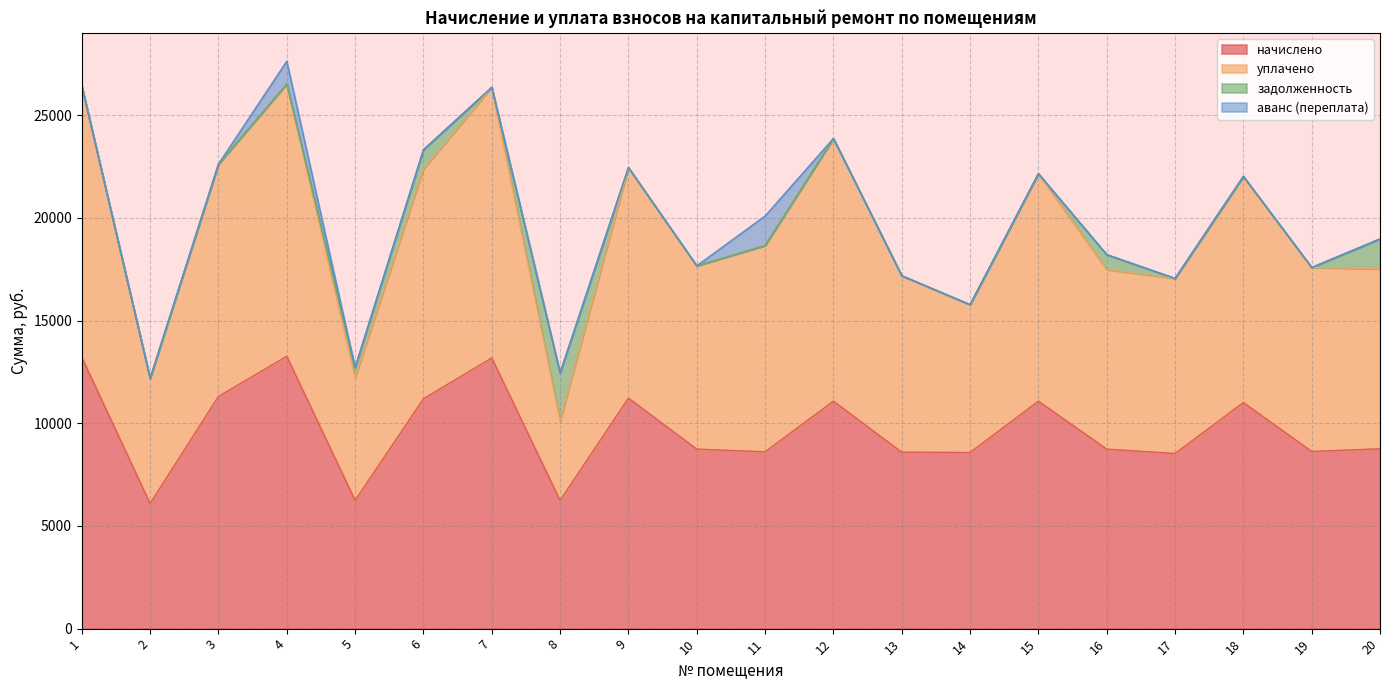

Which series has the largest total across all categories?

уплачено